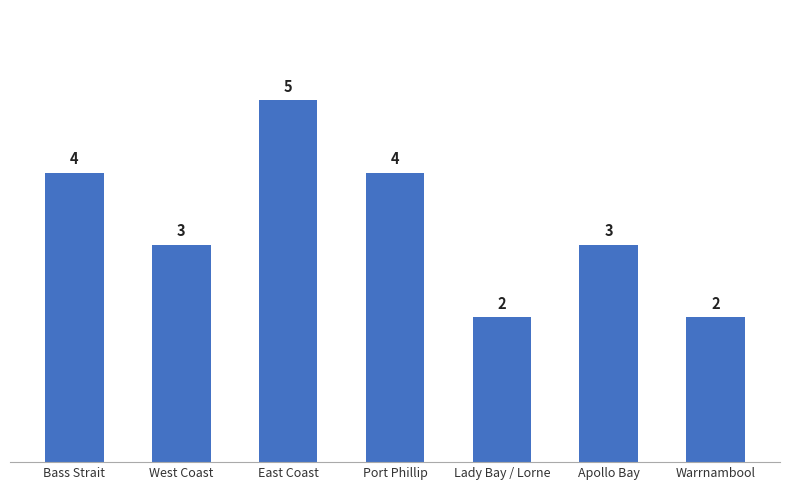

What is the difference between the maximum and second lowest values?

3